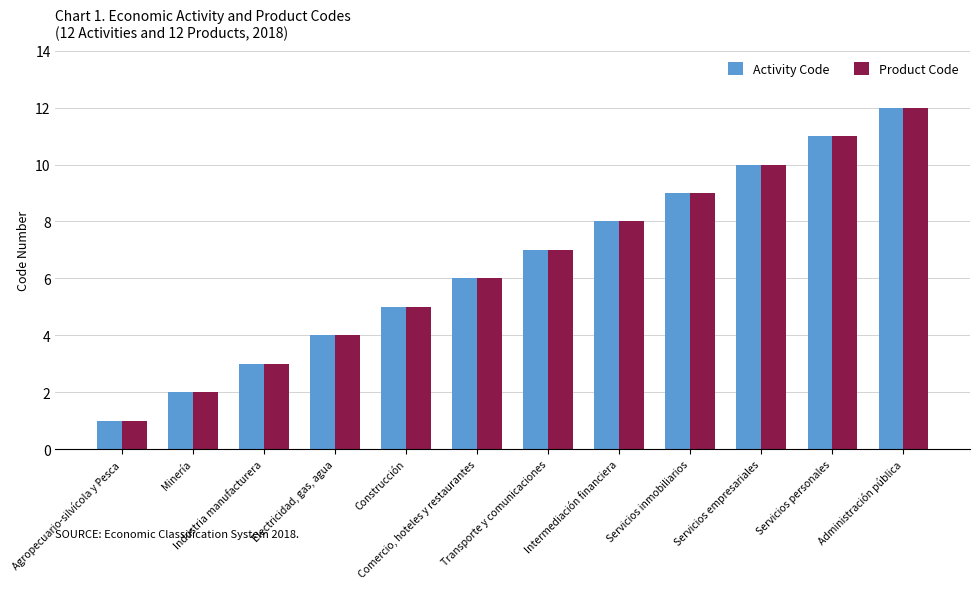

What is the highest value of the Activity Code series?

12